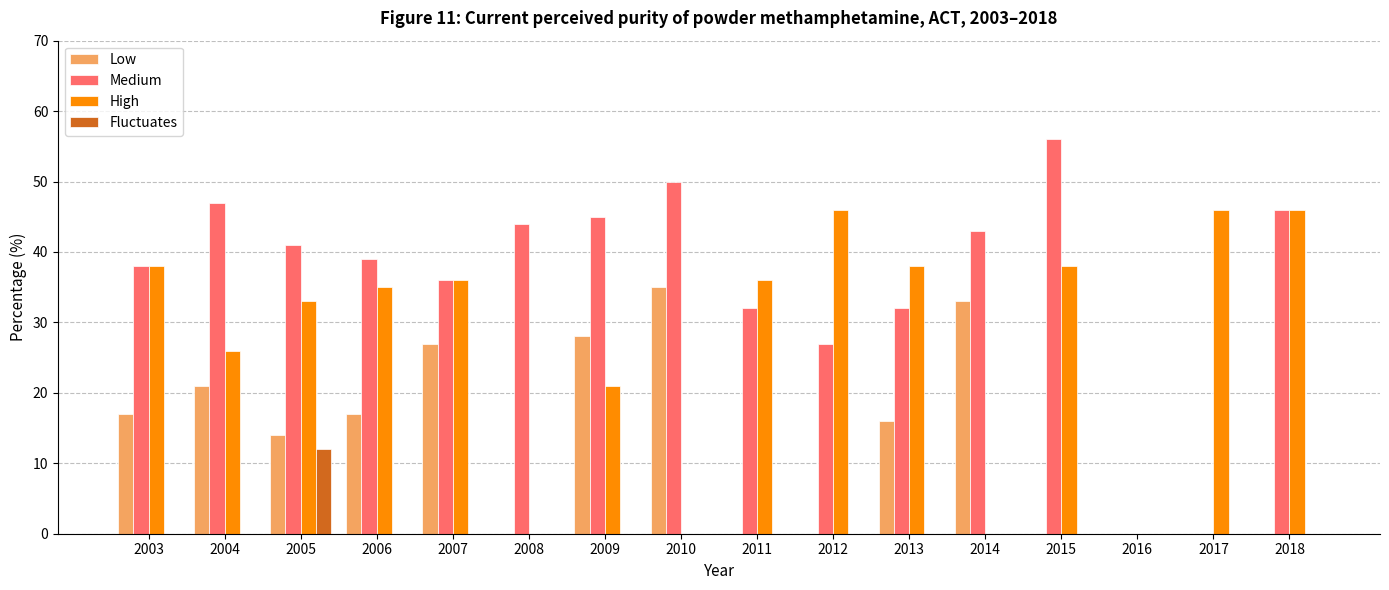

Which has a higher value, 2013 or 2003?

2003